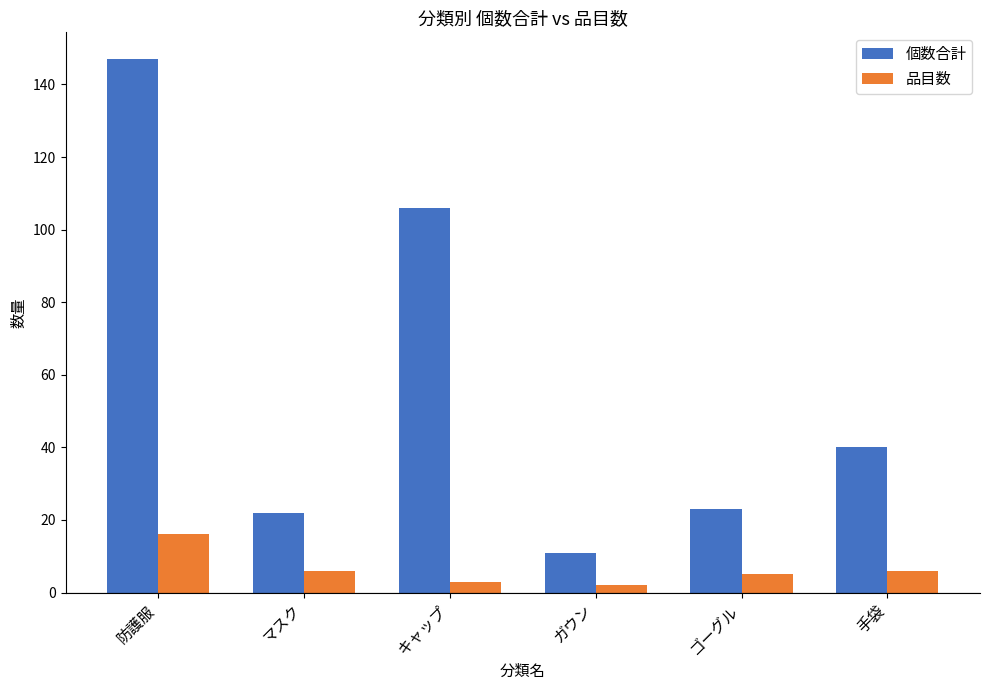

Read the 個数合計 value at 防護服.

147